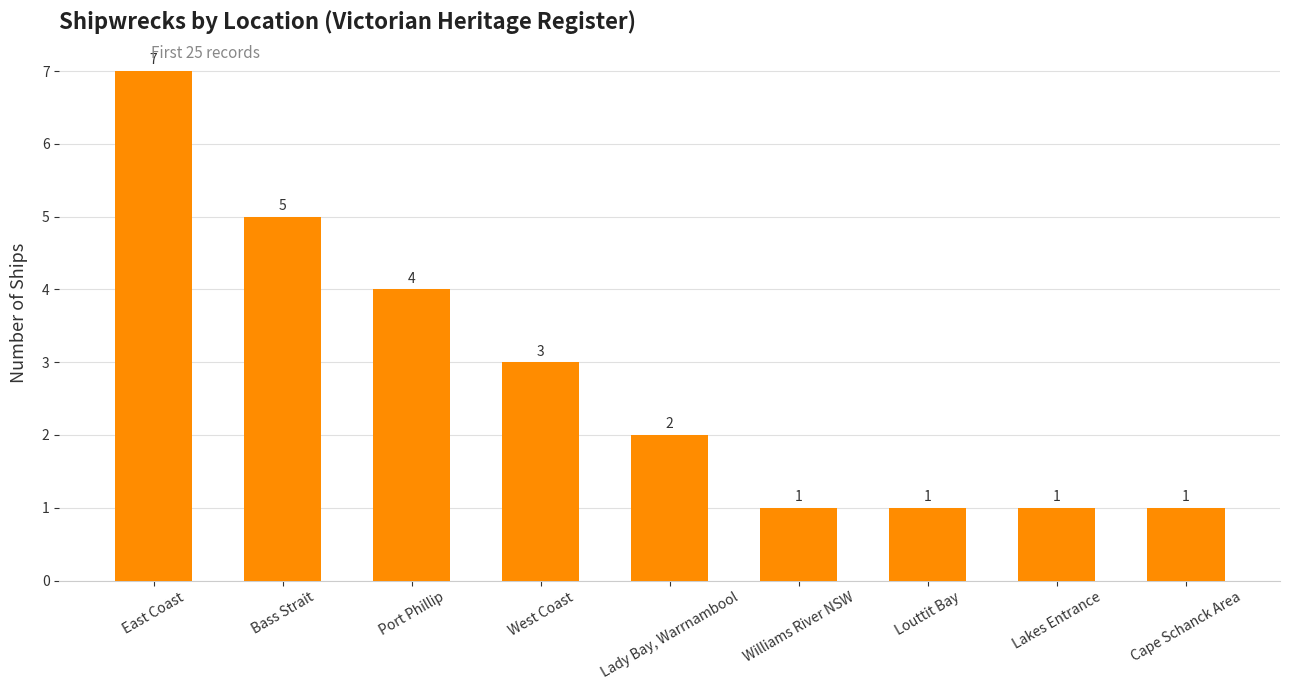

Reading left to right, extract all data points from this chart.

7	5	4	3	2	1	1	1	1